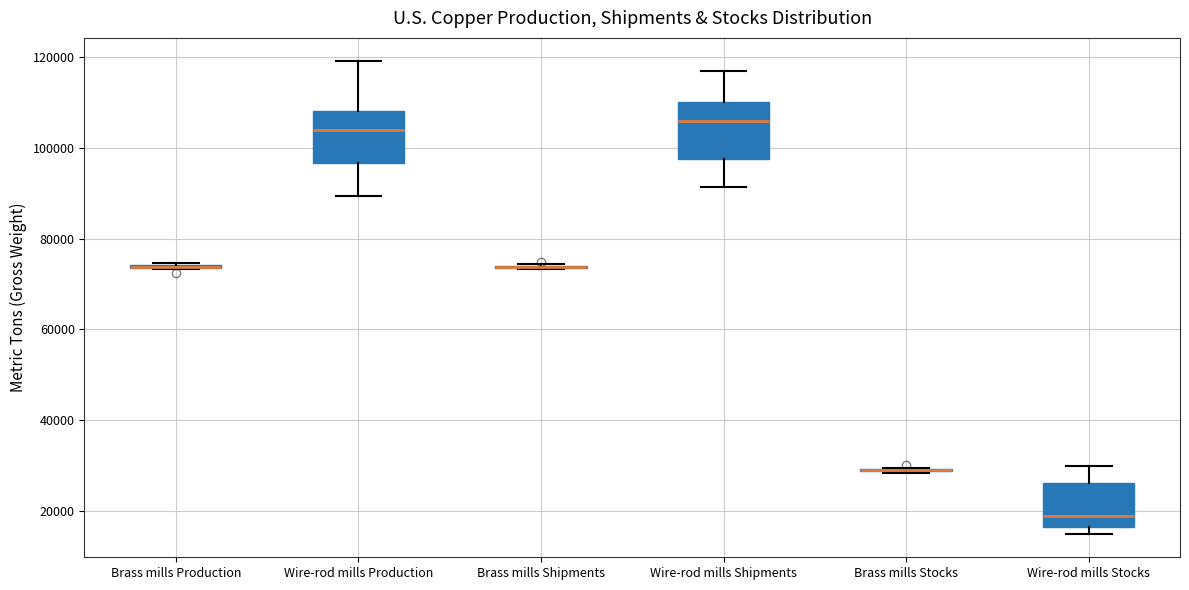

Reading left to right, transcribe this box plot: for each box, give where its median line is, the range the box spans, and where its two whiskers end, as read against the y-axis. The values are not printed on the chart, so give them approximately, as read against the axis.

Brass mills Production: box collapsed to a line at 74000, whiskers 74000 to 74000
Wire-rod mills Production: median 104000, box 96000 to 108000, whiskers 90000 to 120000
Brass mills Shipments: box collapsed to a line at 74000, whiskers 74000 to 74000
Wire-rod mills Shipments: median 106000, box 98000 to 110000, whiskers 92000 to 118000
Brass mills Stocks: box collapsed to a line at 30000, whiskers 28000 to 30000
Wire-rod mills Stocks: median 20000, box 16000 to 26000, whiskers 16000 (just below the box's lower edge) to 30000